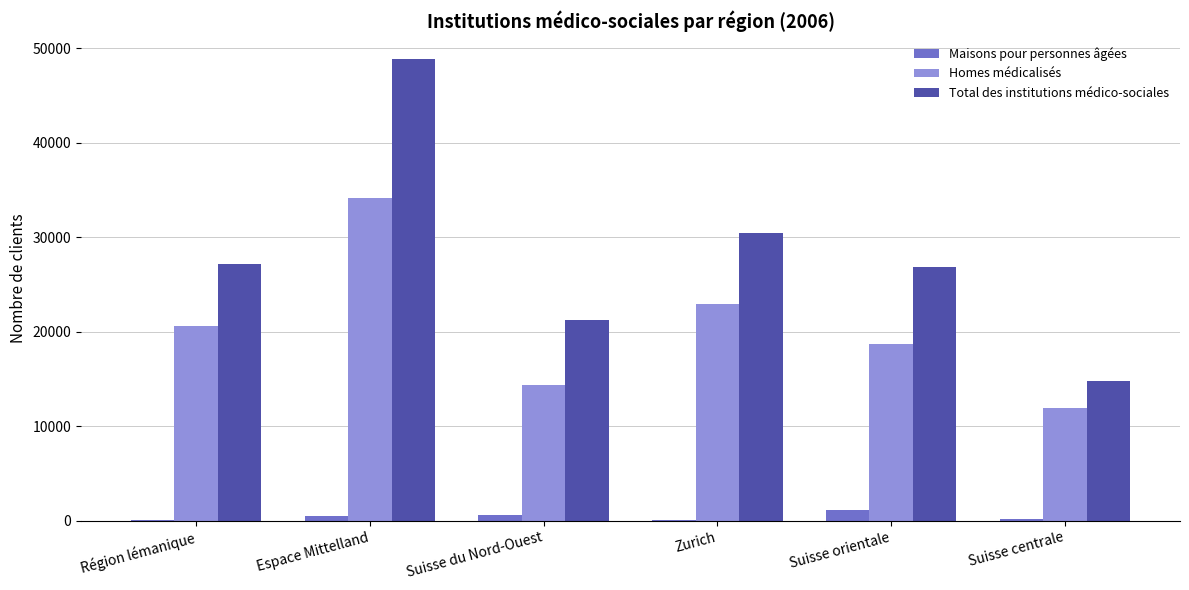

What is the difference between the Total des institutions médico-sociales values at Suisse centrale and Région lémanique?

12351